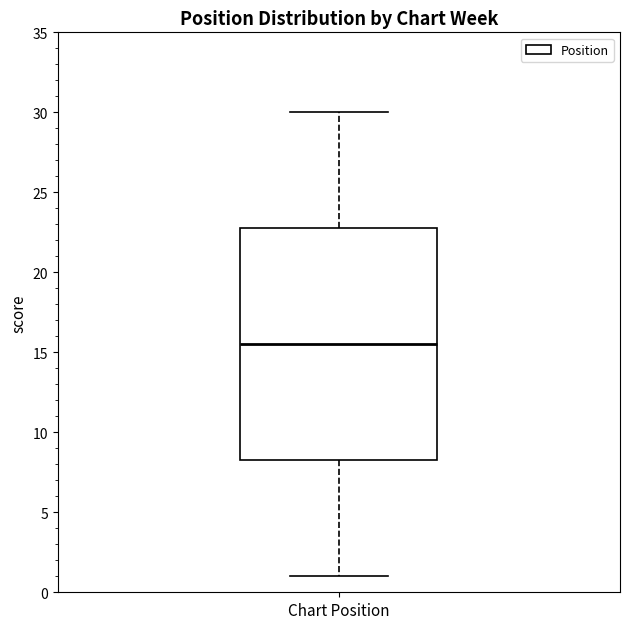

Where does the upper whisker of the box for Chart Position end on the y-axis? The values are not printed on the chart, so give them approximately, as read against the axis.

30.0